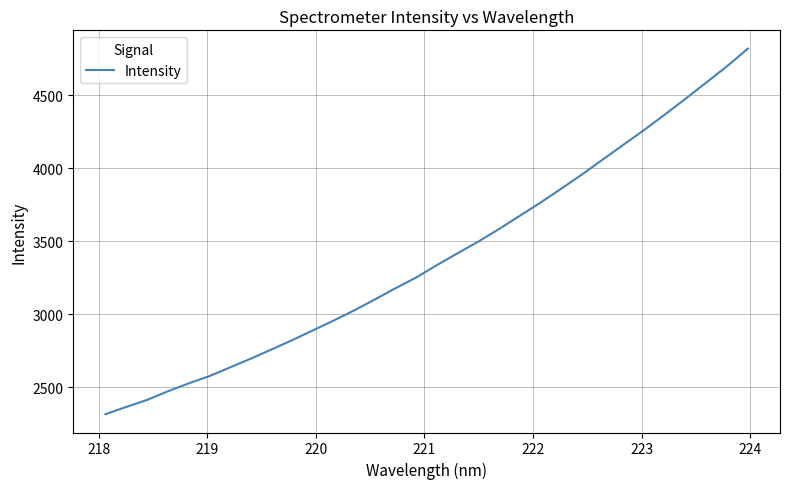

What is the smallest value displayed?

2317.1